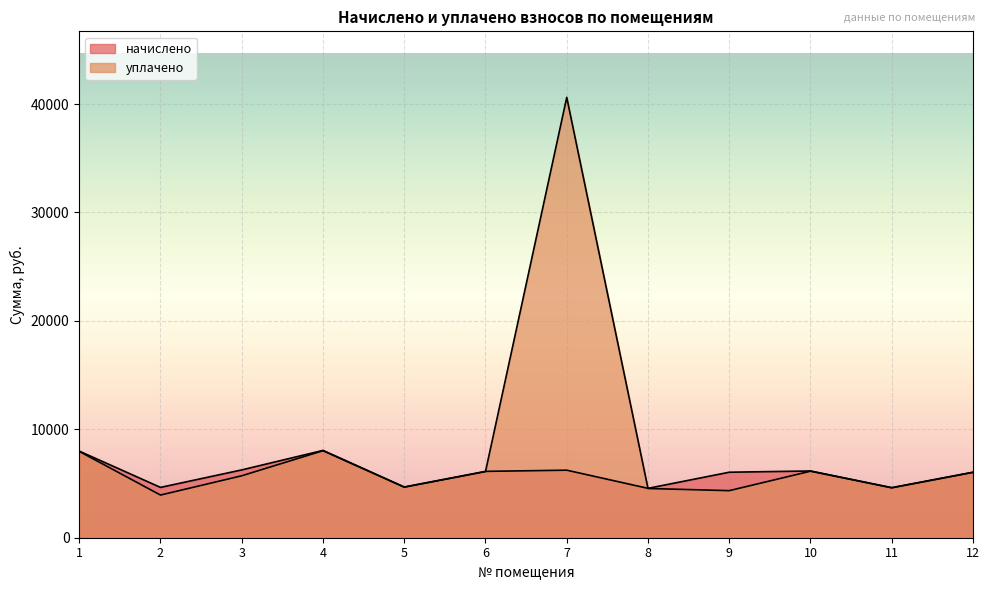

What is the difference between the highest and lowest values at 8?

14.4